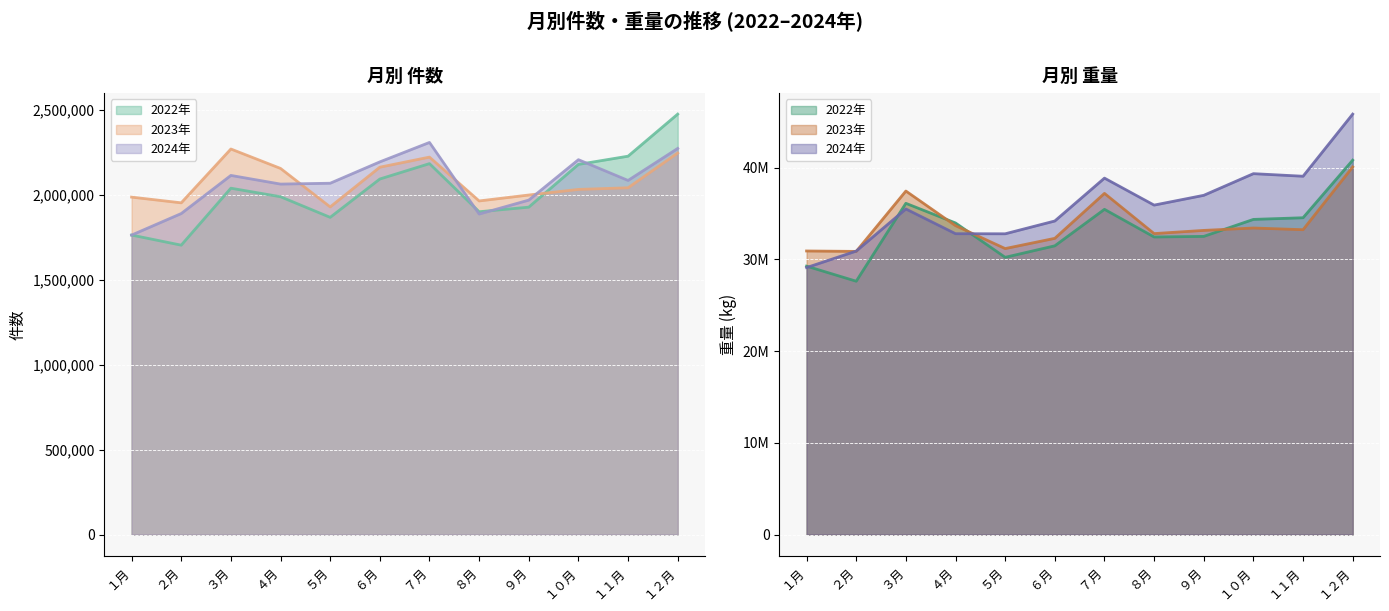

What is the minimum value shown in the chart?

1704552.0